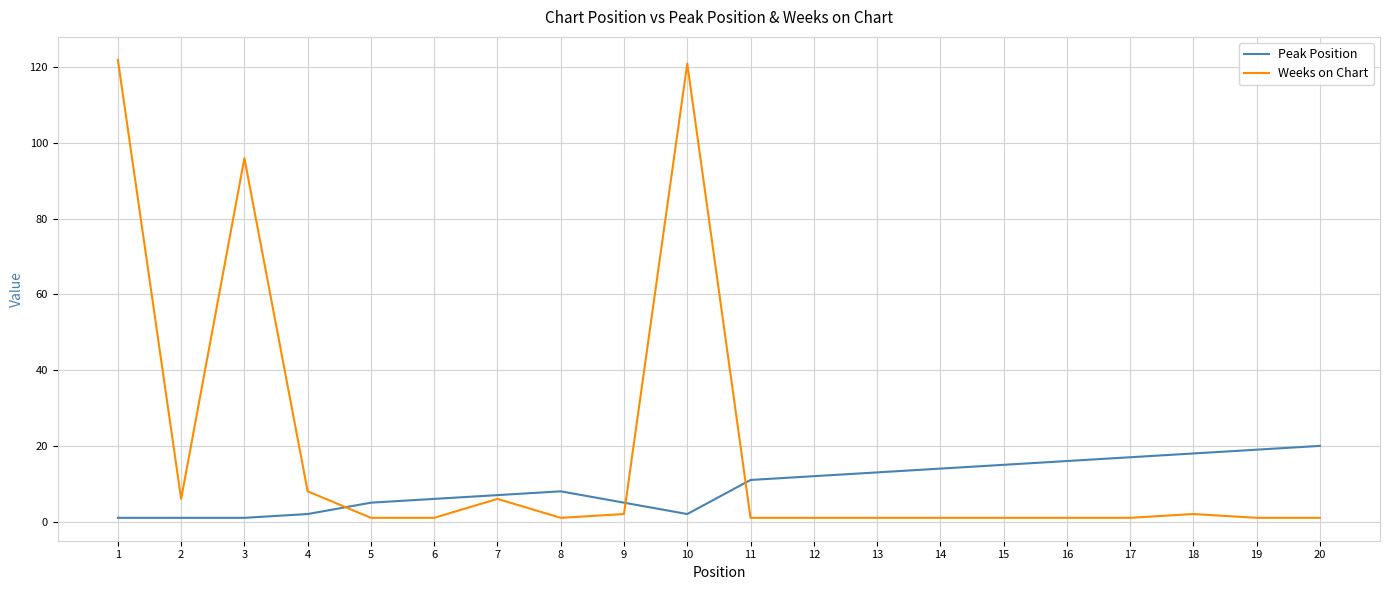

Reading left to right, list all the values displayed in this chart.

Peak Position: 1	1	1	2	5	6	7	8	5	2	11	12	13	14	15	16	17	18	19	20
Weeks on Chart: 122	6	96	8	1	1	6	1	2	121	1	1	1	1	1	1	1	2	1	1